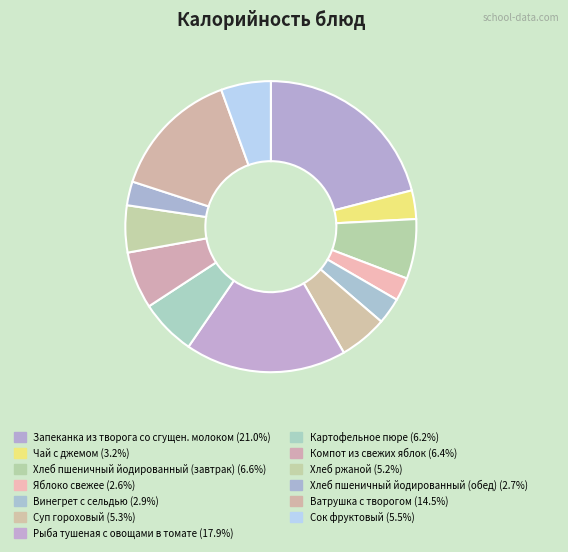

Does Хлеб ржаной represent more than half of the total?

No